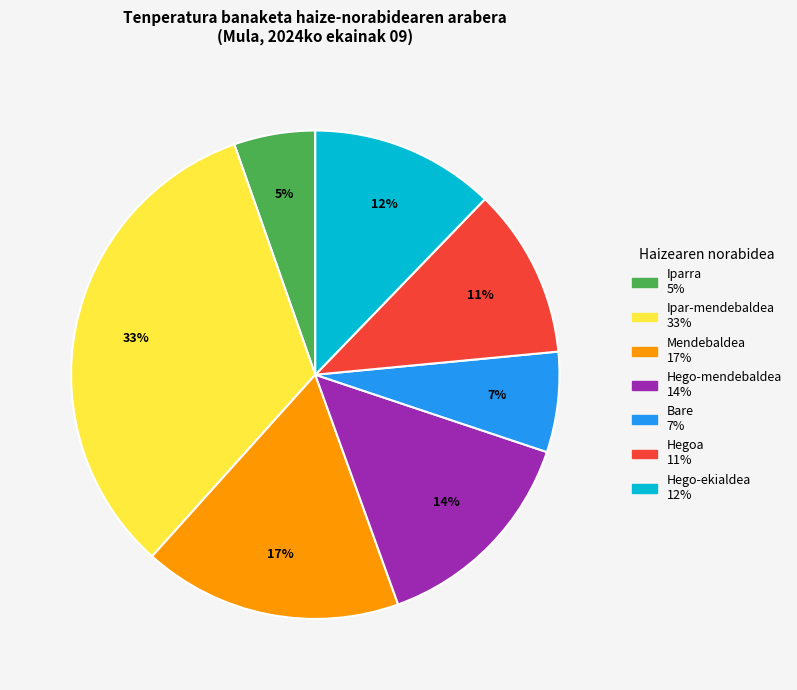

Is there any slice that represents more than half of the pie?

No